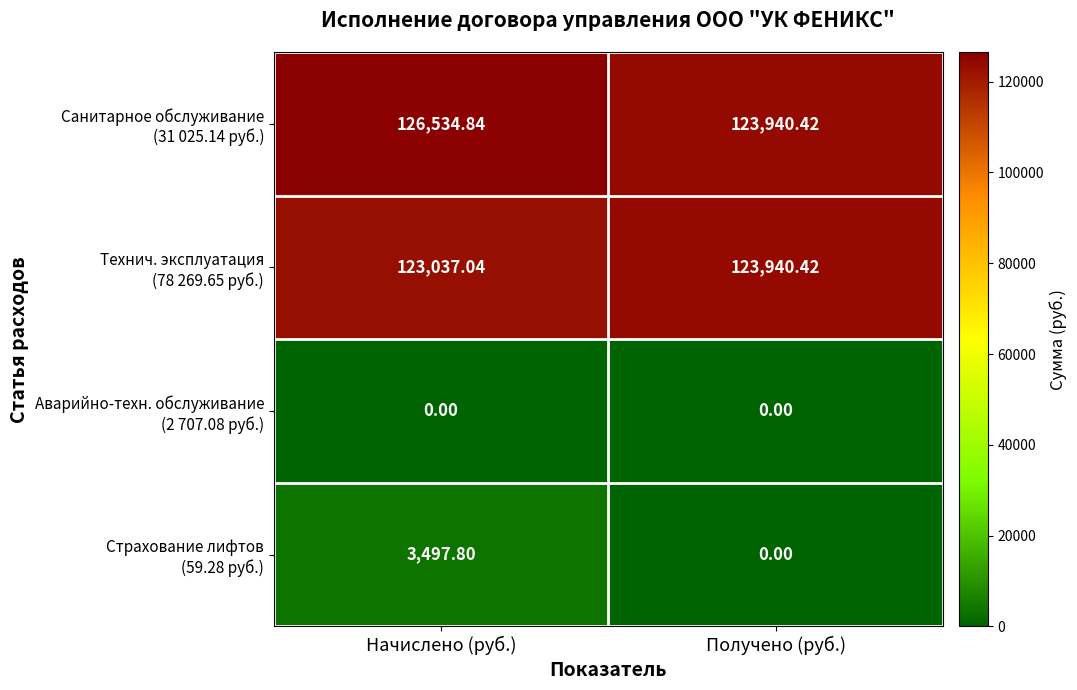

At which category does the chart reach its peak across all series?

Начислено (руб.)